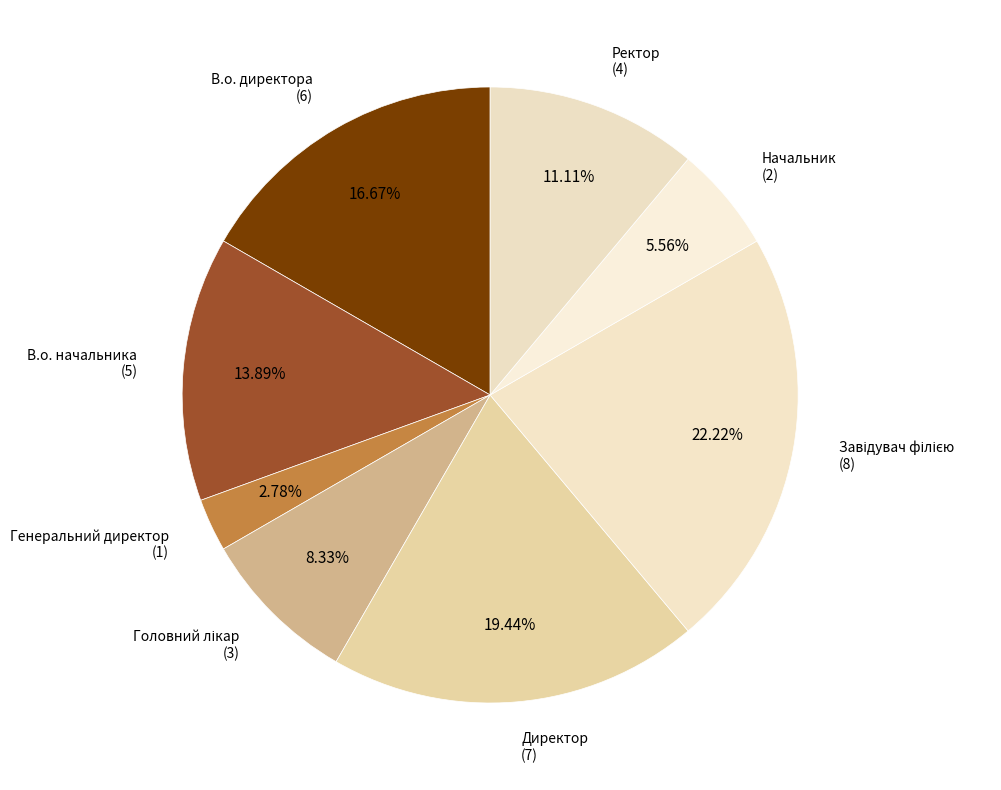

Does Ректор account for over 50% of the chart?

No